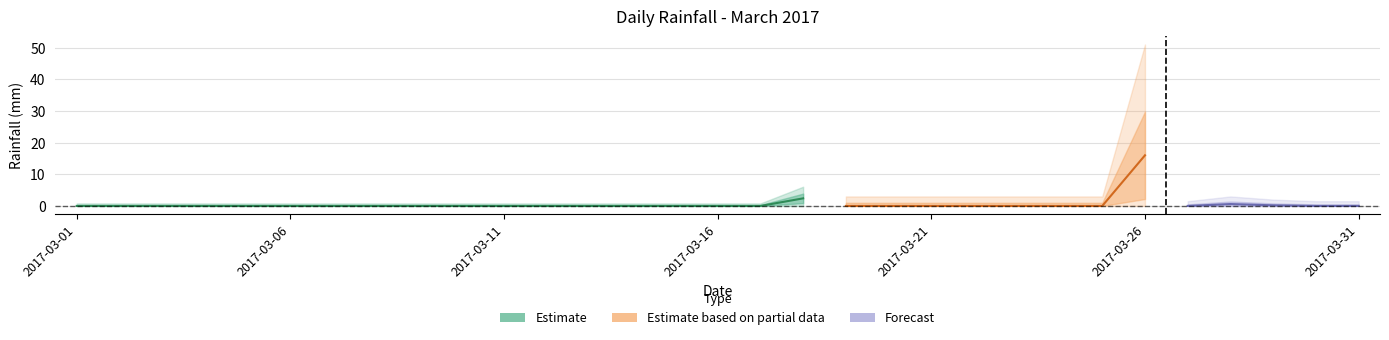

How many interior local valleys (lower than both neighbors) does the data have?

1